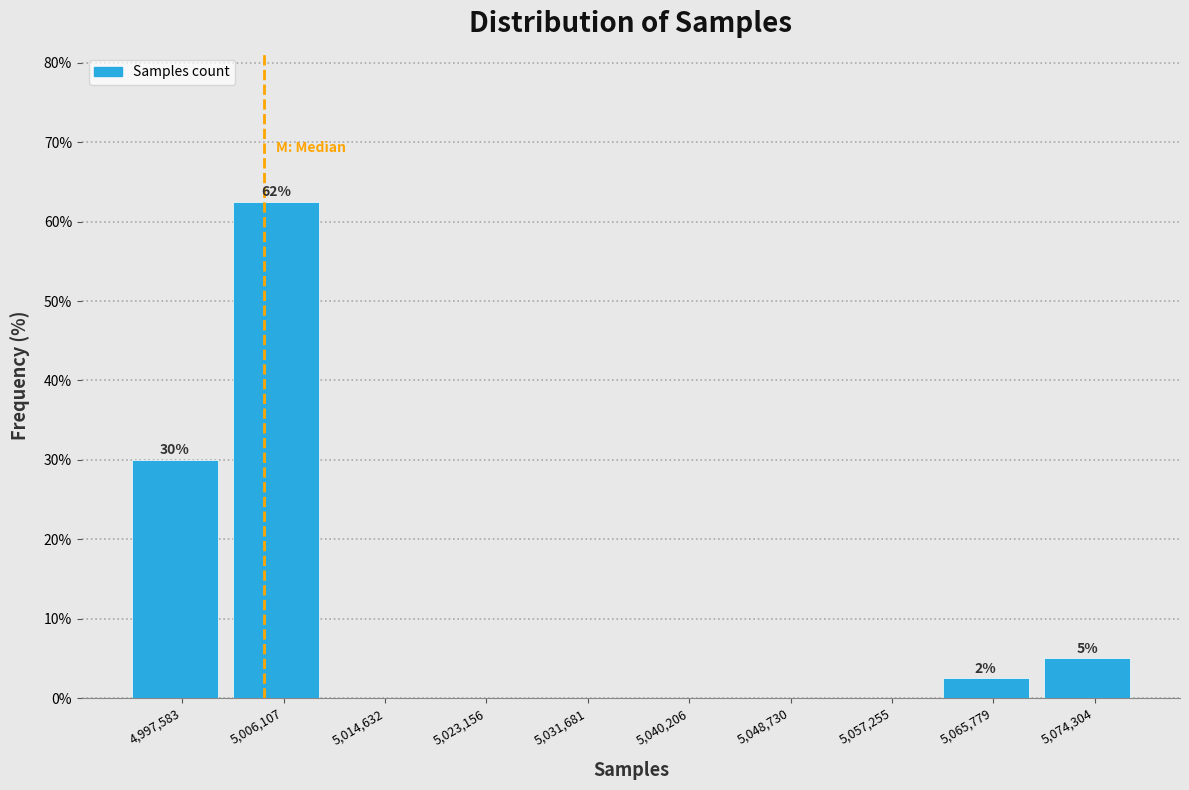

Reading left to right, extract all data points from this chart.

4,997,583=30.0	5,006,107=62.5	5,014,632=0.0	5,023,156=0.0	5,031,681=0.0	5,040,206=0.0	5,048,730=0.0	5,057,255=0.0	5,065,779=2.5	5,074,304=5.0